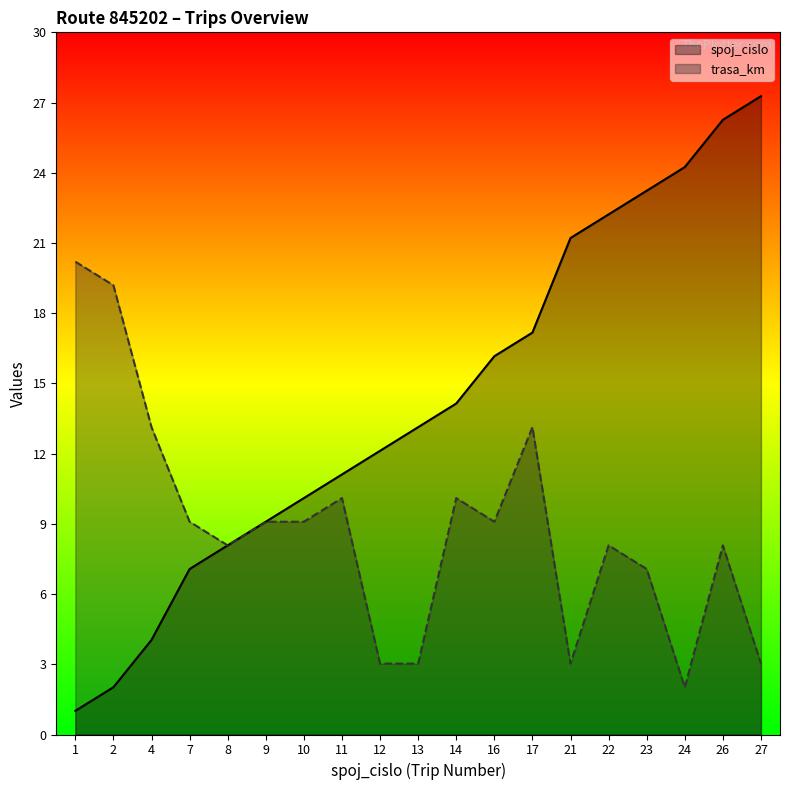

Reading left to right, what are all the values shown in this chart?

spoj_cislo: 1	2	4	7	8	9	10	11	12	13	14	16	17	21	22	23	24	26	27
trasa_km: 20	19	13	9	8	9	9	10	3	3	10	9	13	3	8	7	2	8	3